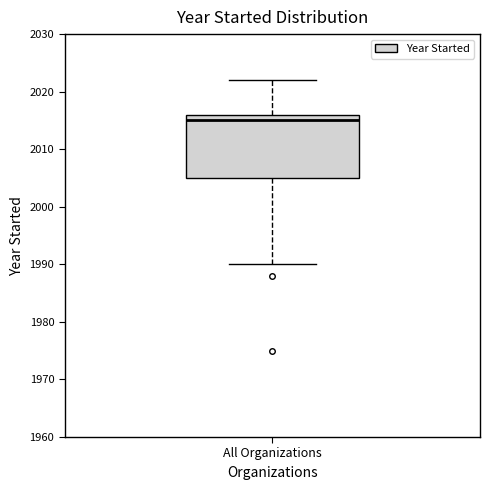

Transcribe this box plot: give where the median line is, the range the box spans, and where the two whiskers end, as read against the y-axis. The values are not printed on the chart, so give them approximately, as read against the axis.

median 2015, box 2005 to 2016, whiskers 1990 to 2022